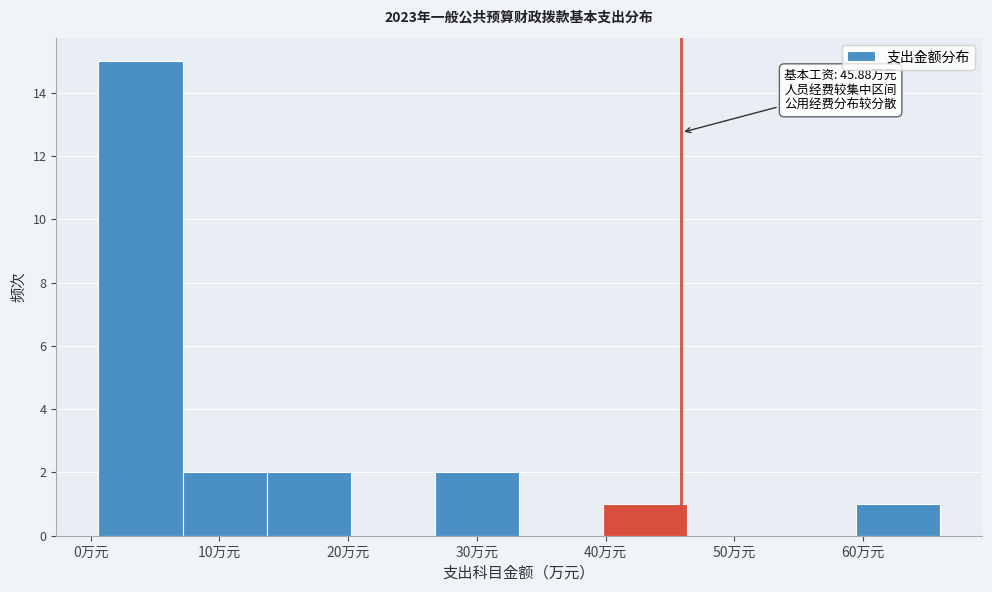

Which range on the x-axis has the tallest bar?

1 to 7